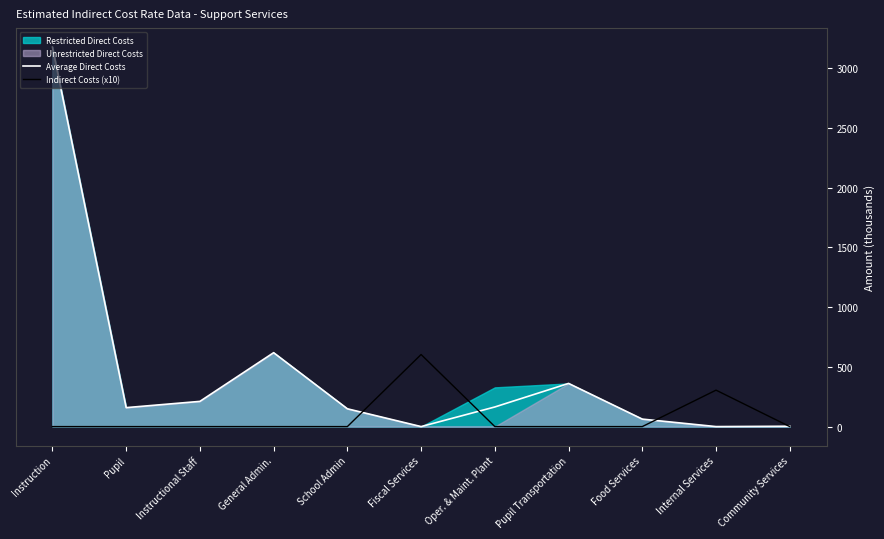

How many interior local peaks does the Indirect Costs (x10) series have?

2